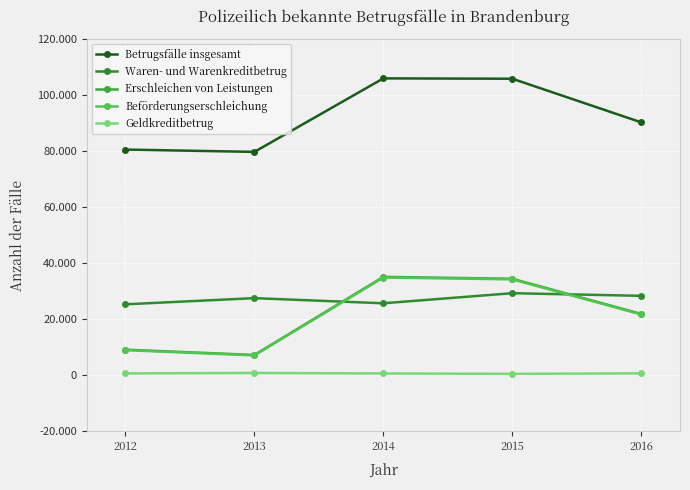

Where does the Geldkreditbetrug series first go above 615?

2013